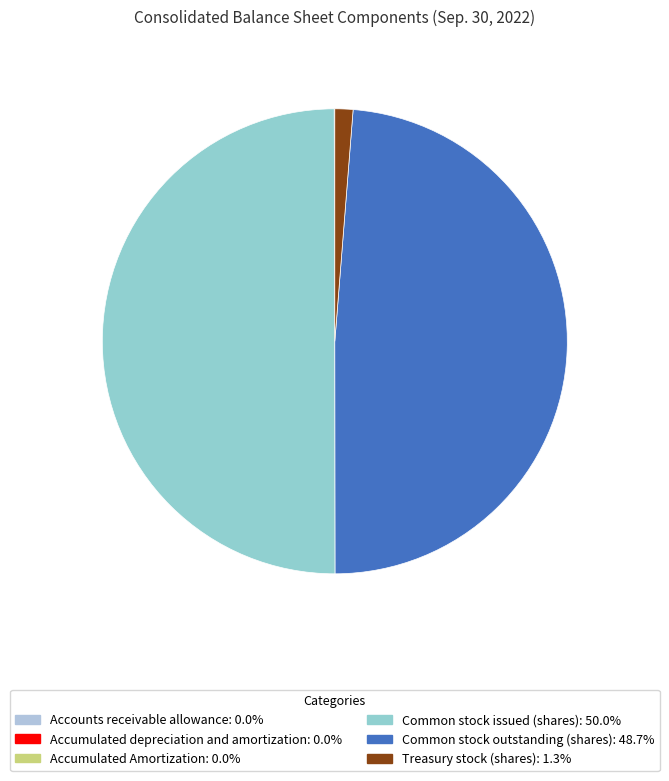

The Common stock outstanding (shares) slice represents 35% of the pie. True or false?

False